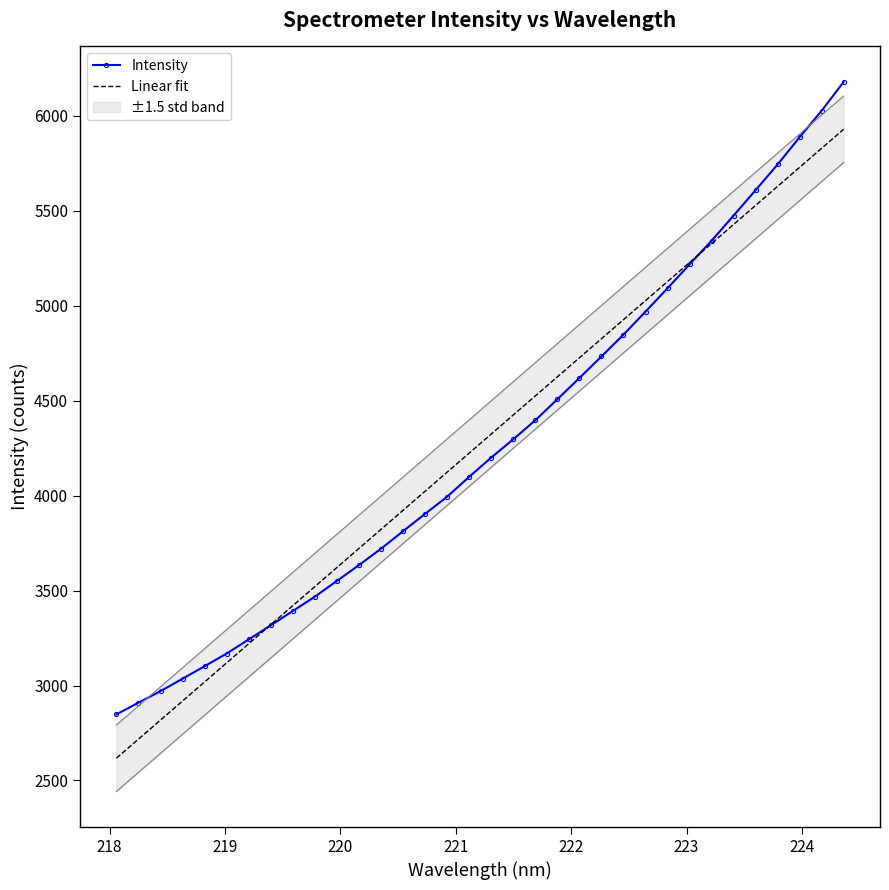

Which series ends up on top after the final intersection of Linear fit and Intensity?

Intensity